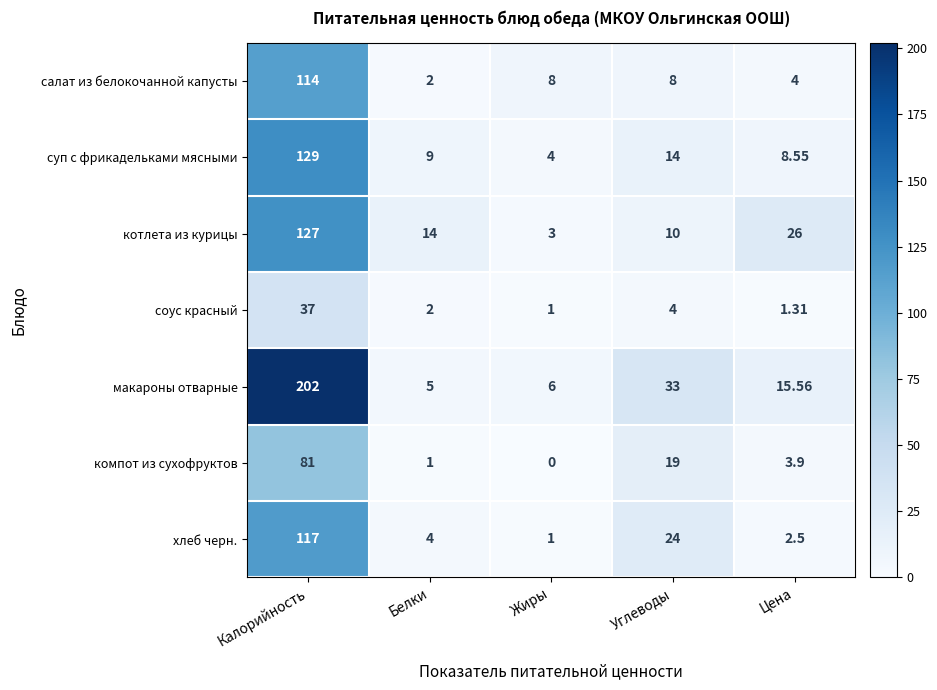

What is the greatest value displayed?

202.0